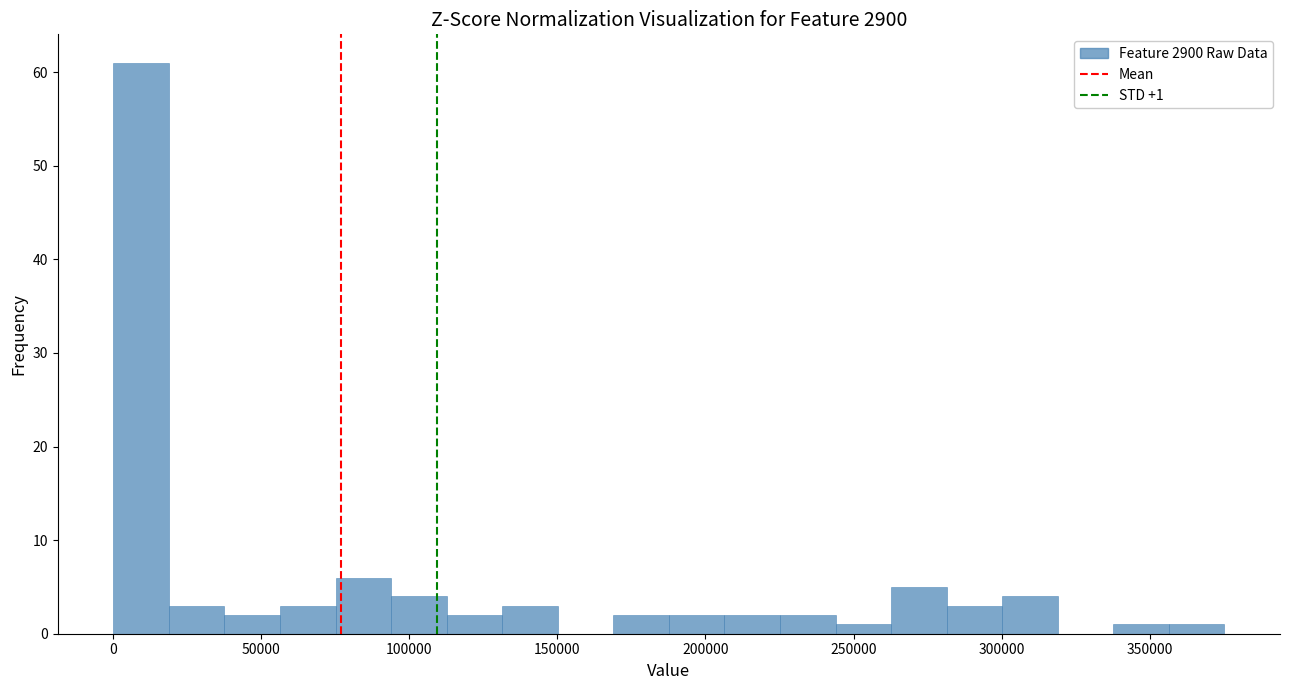

Read against the x-axis, roughly where is the centre of the tallest bar?

10000